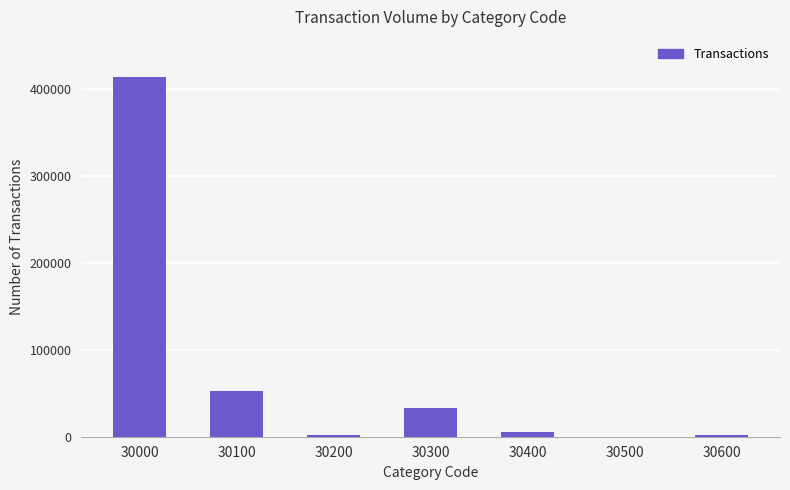

Count the number of data series in this chart.

1